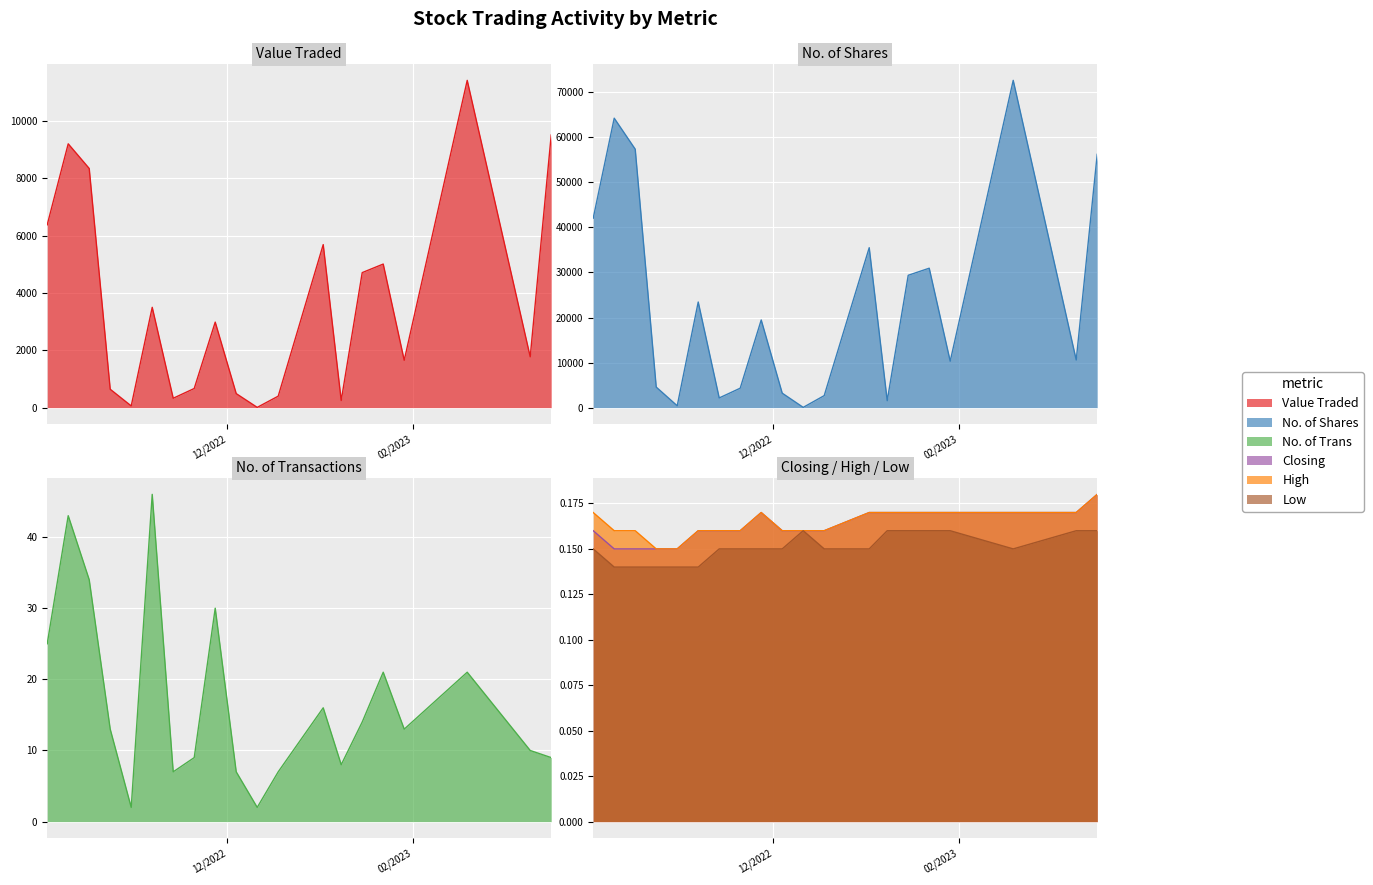

What is the average value of the Closing series?

0.2